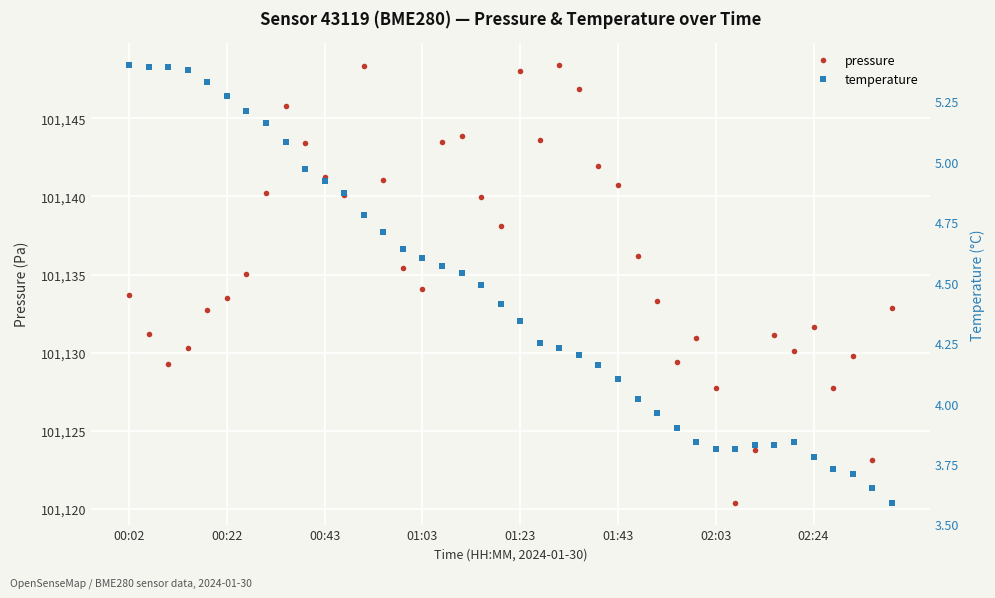

How many interior local peaks does the pressure series have?

9